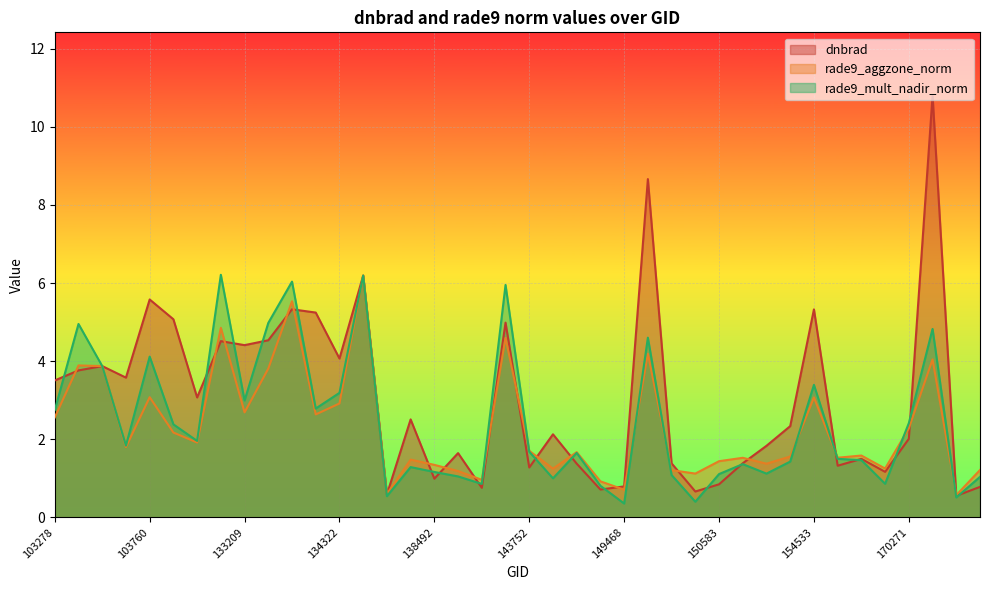

How many values in the rade9_aggzone_norm series exceed 1?

35